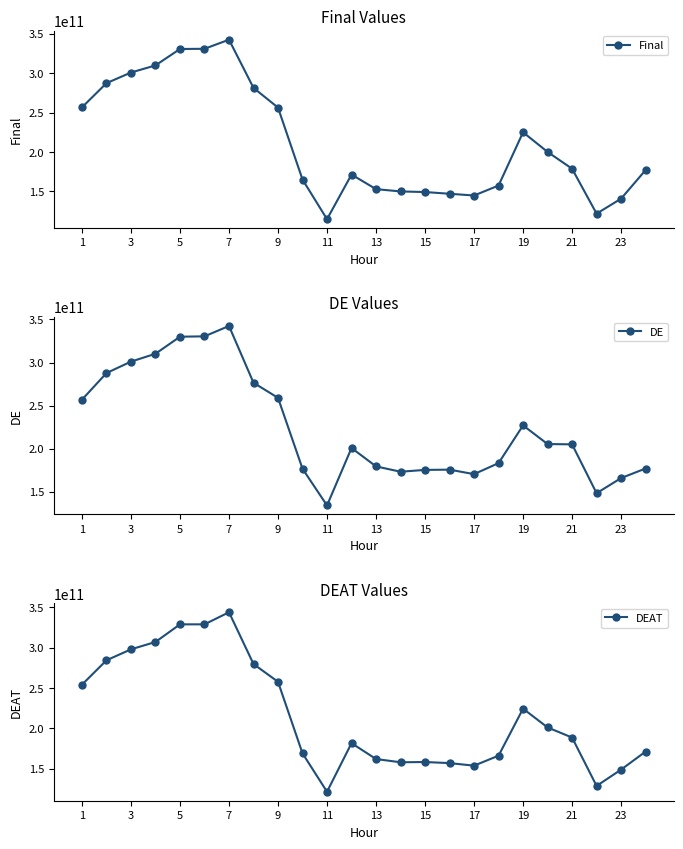

How many data points in DEAT are less than 188736243178?

12